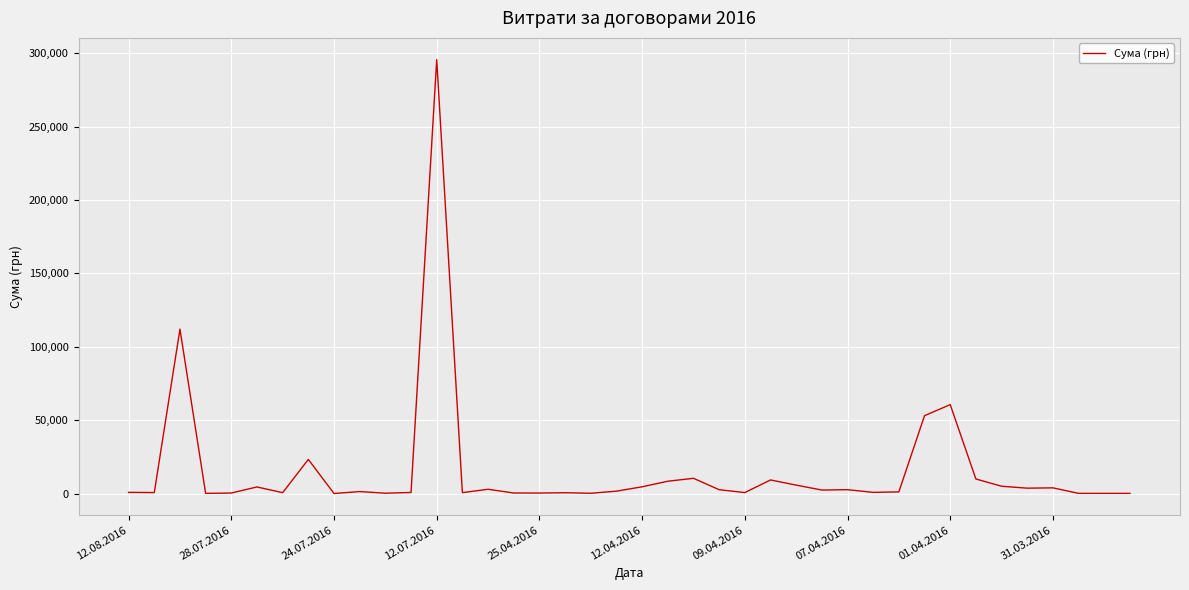

What is the difference between the maximum and minimum values?

295627.4